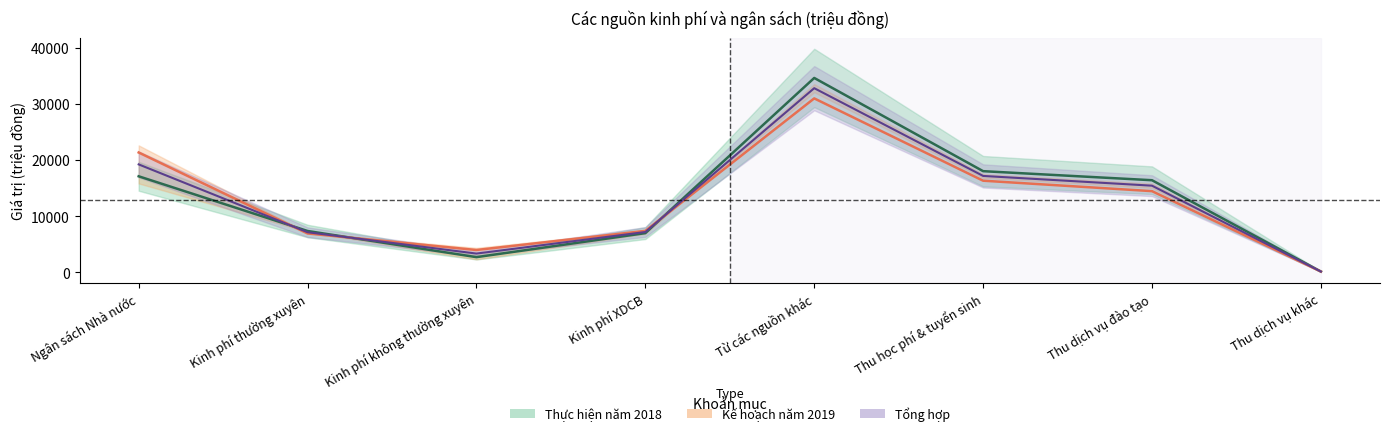

Is it true that Thực hiện năm 2018 equals 81 at Thu dịch vụ khác?

False